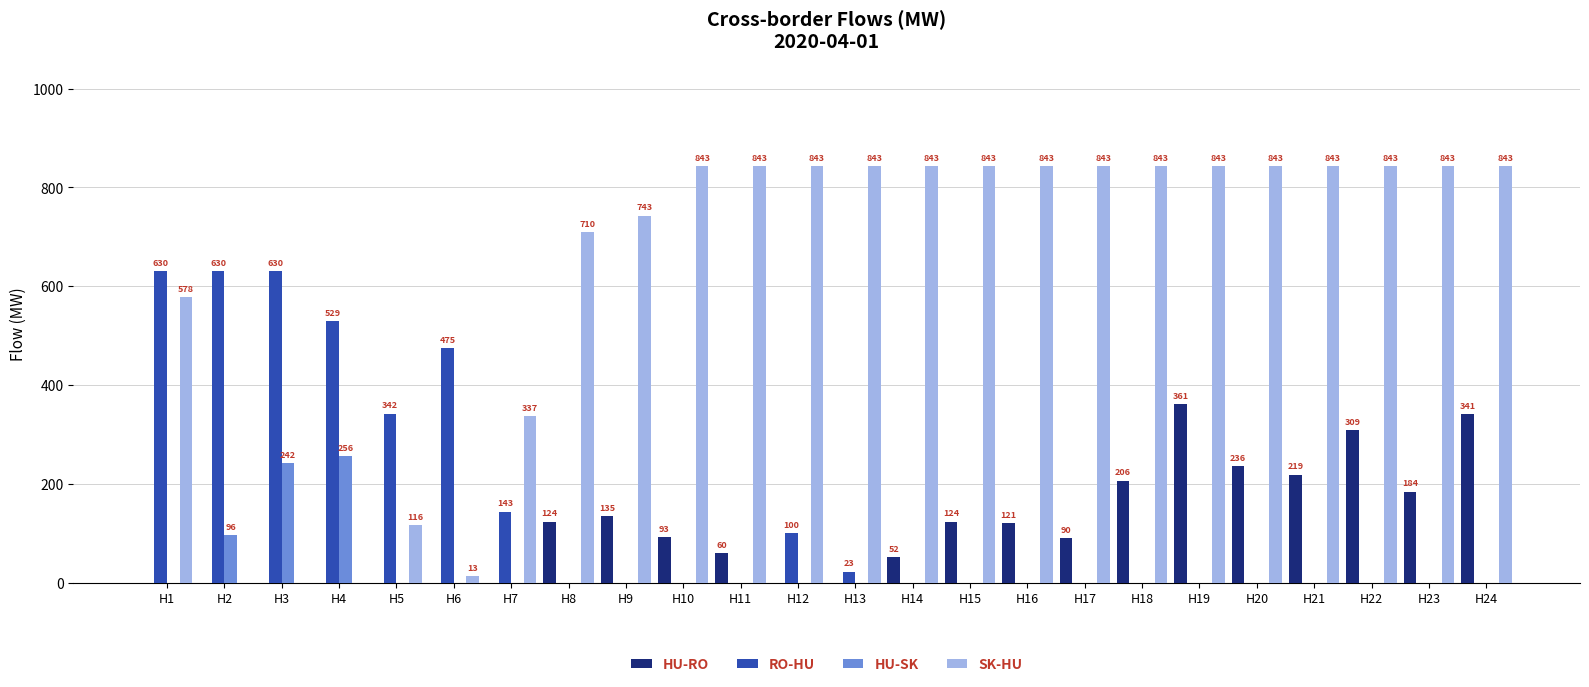

Between H4 and H22, which series saw the biggest shift?

SK-HU